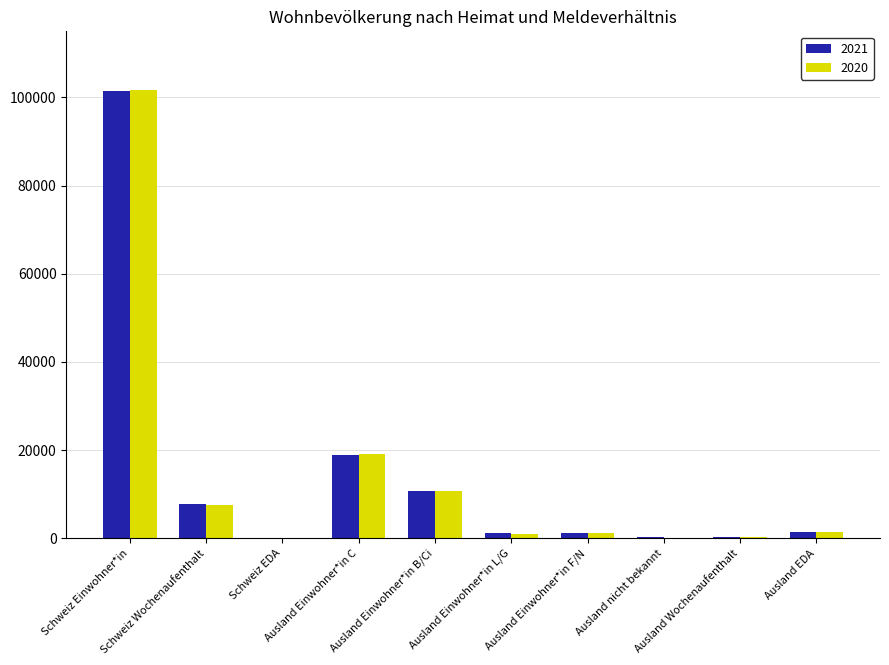

Which series changed the most between Schweiz Wochenaufenthalt and Ausland Einwohner*in C?

2020